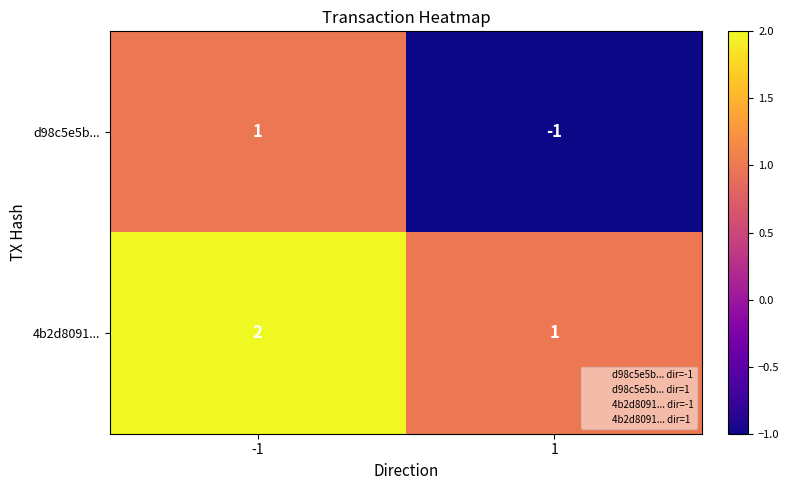

At -1, list the series in order from smallest to largest.

d98c5e5b..., 4b2d8091...